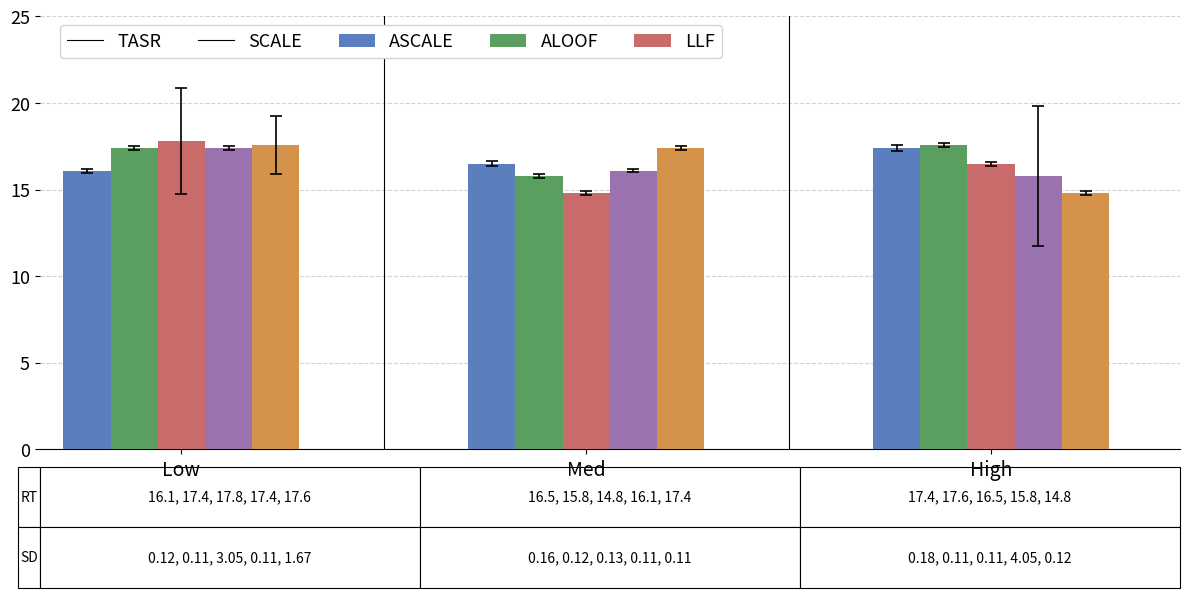

How many bars are there in total?

15